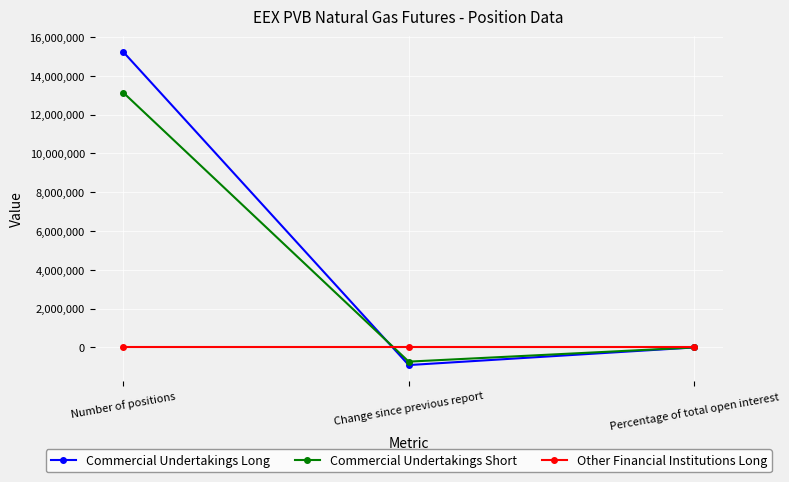

What is the sum of the Commercial Undertakings Short values at Number of positions and Change since previous report?

12407870.0